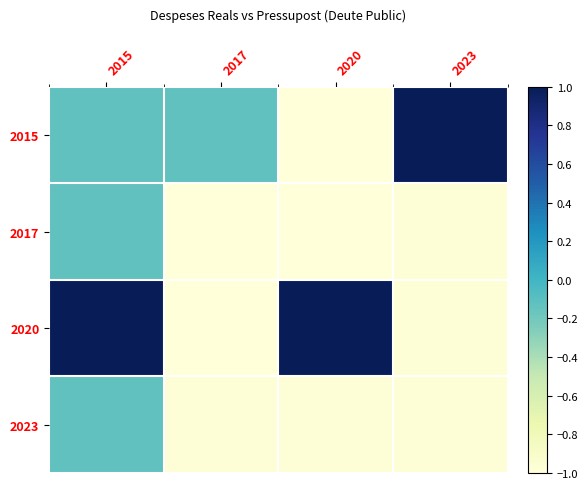

Which has a higher value, 2020 or 2017?

2017